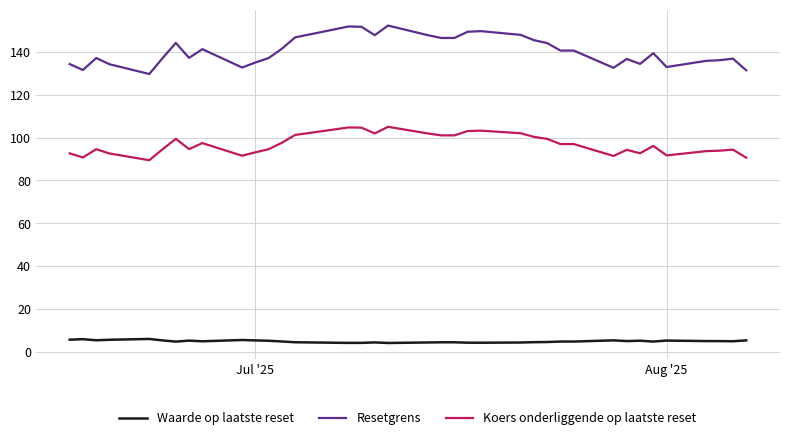

What is the average value of the Waarde op laatste reset series?

4.9